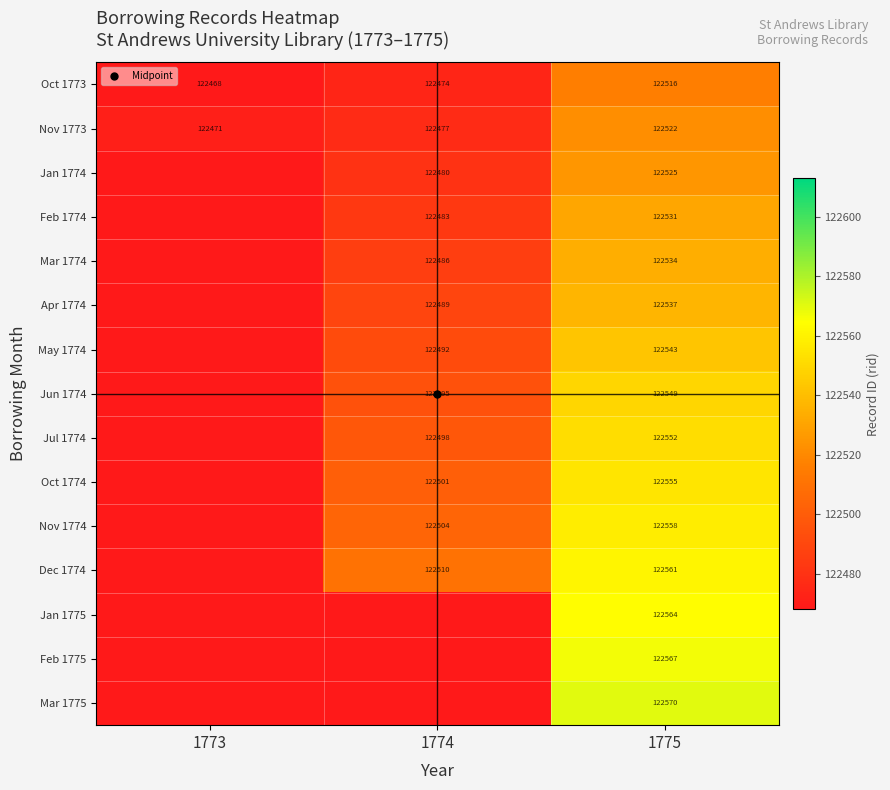

What is the difference between the highest and lowest values at 1775?

54